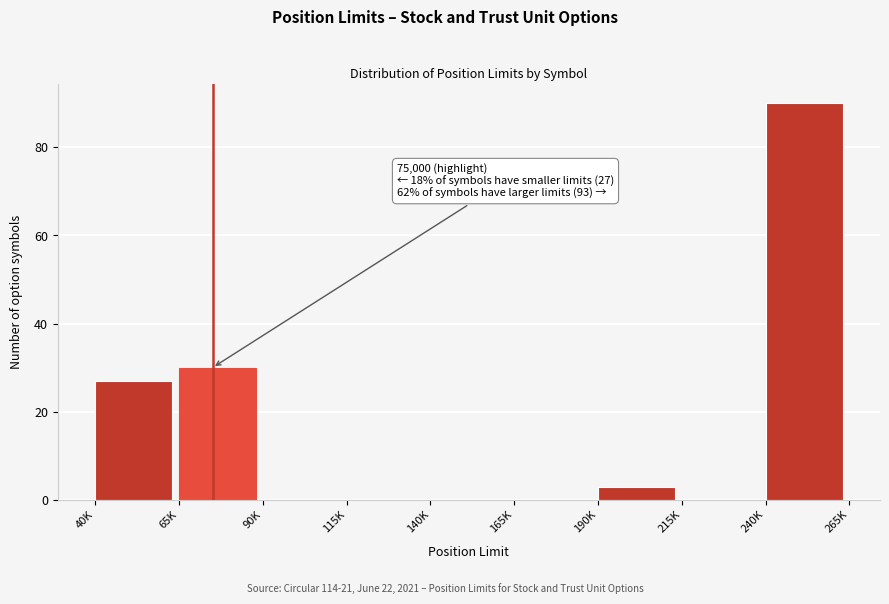

Reading left to right, list all the values displayed in this chart.

40K=27	65K=30	90K=0	115K=0	140K=0	165K=0	190K=3	215K=0	240K=90